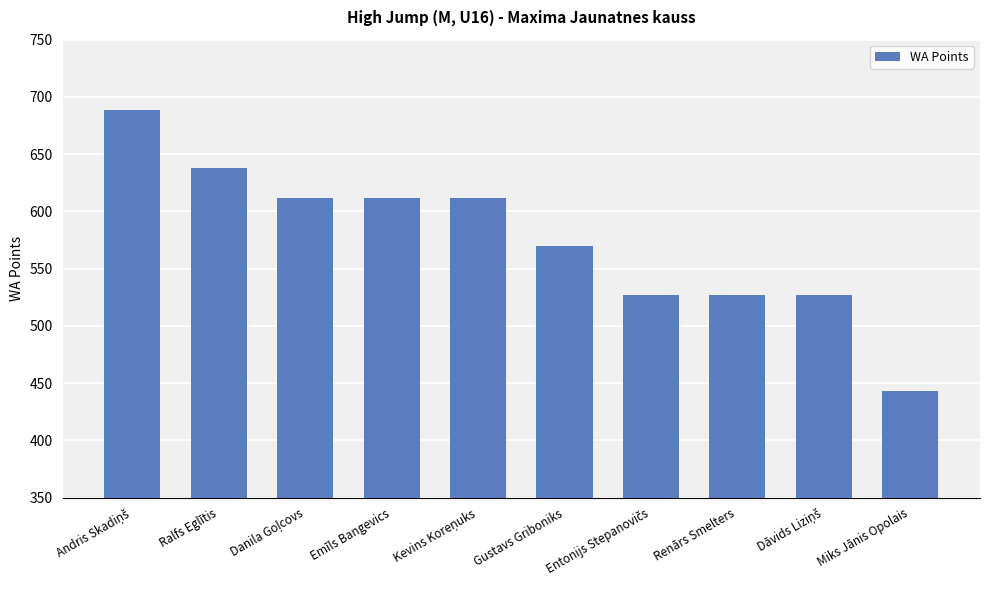

What is the value of the 7th bar from the left?

527